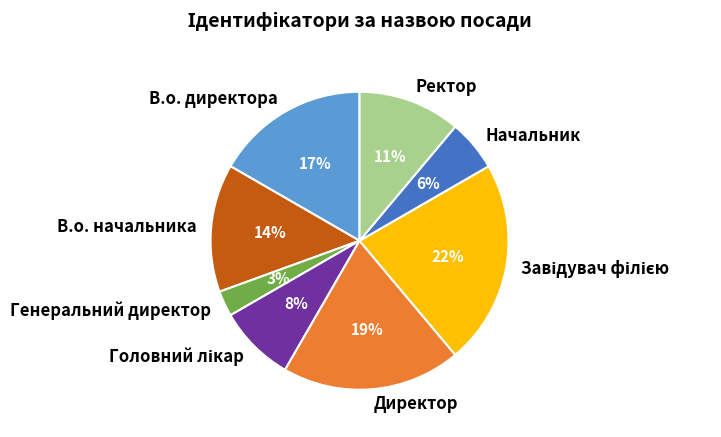

What is the smallest slice in the pie chart?

Генеральний директор